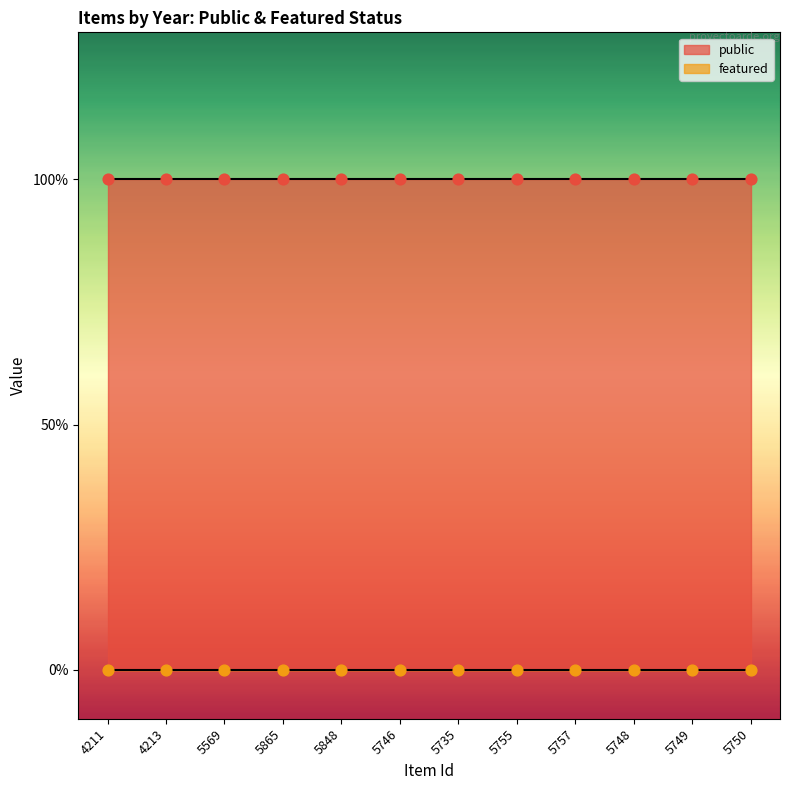

Which series has the widest spread of Y values?

public